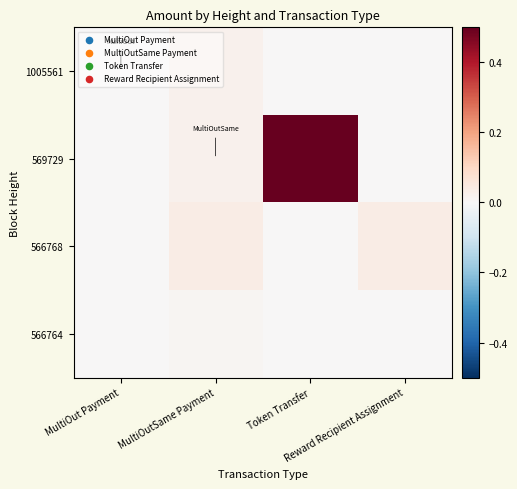

Reading left to right, transcribe all the data shown in this chart.

1005561: MultiOut Payment=0.0	MultiOutSame Payment=0.0	Token Transfer=0.0	Reward Recipient Assignment=0.0
569729: MultiOut Payment=0.0	MultiOutSame Payment=0.0	Token Transfer=0.5	Reward Recipient Assignment=0.0
566768: MultiOut Payment=0.0	MultiOutSame Payment=0.0	Token Transfer=0.0	Reward Recipient Assignment=0.0
566764: MultiOut Payment=0.0	MultiOutSame Payment=0.0	Token Transfer=0.0	Reward Recipient Assignment=0.0